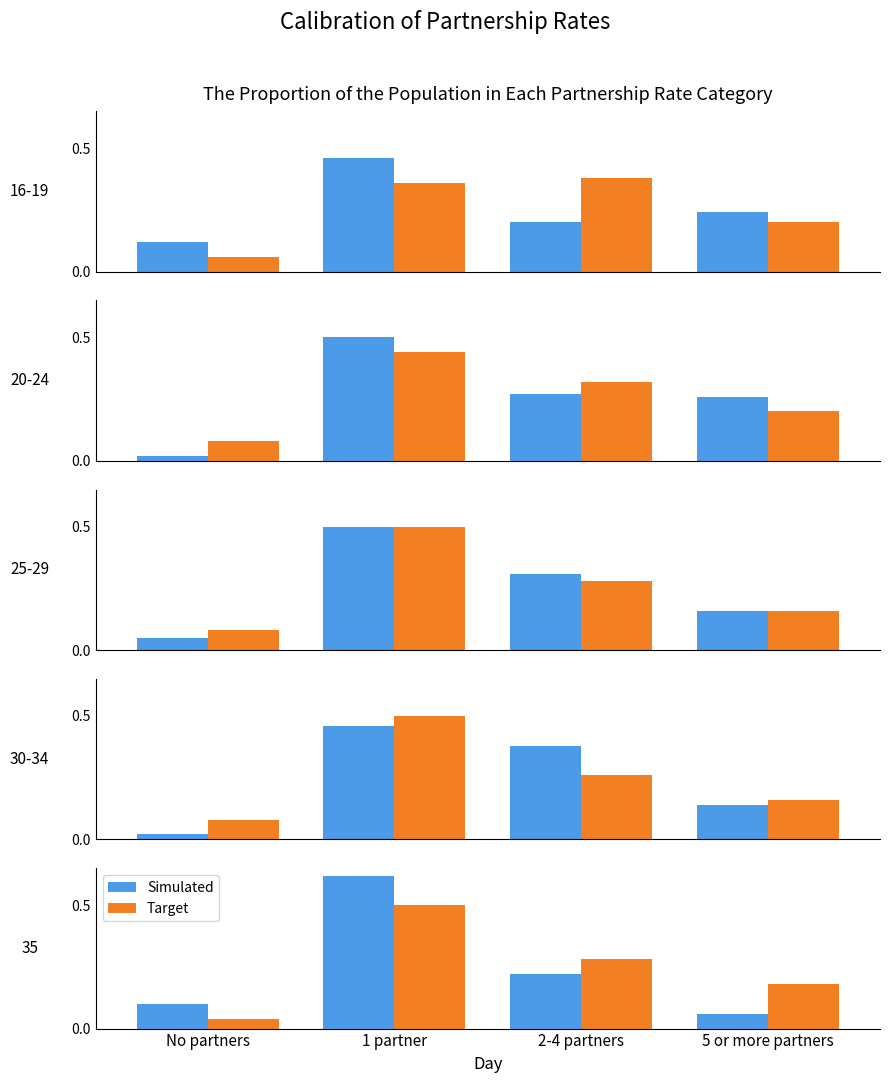

The Target series shows 0.3 at 5 or more partners. True or false?

False